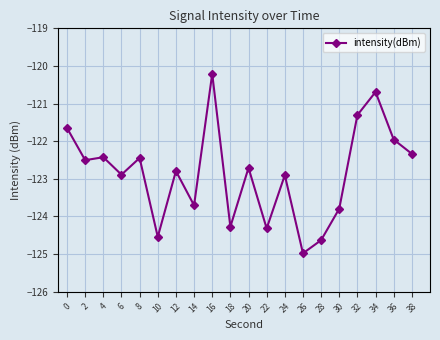

The value at 30 is -47.0. True or false?

False